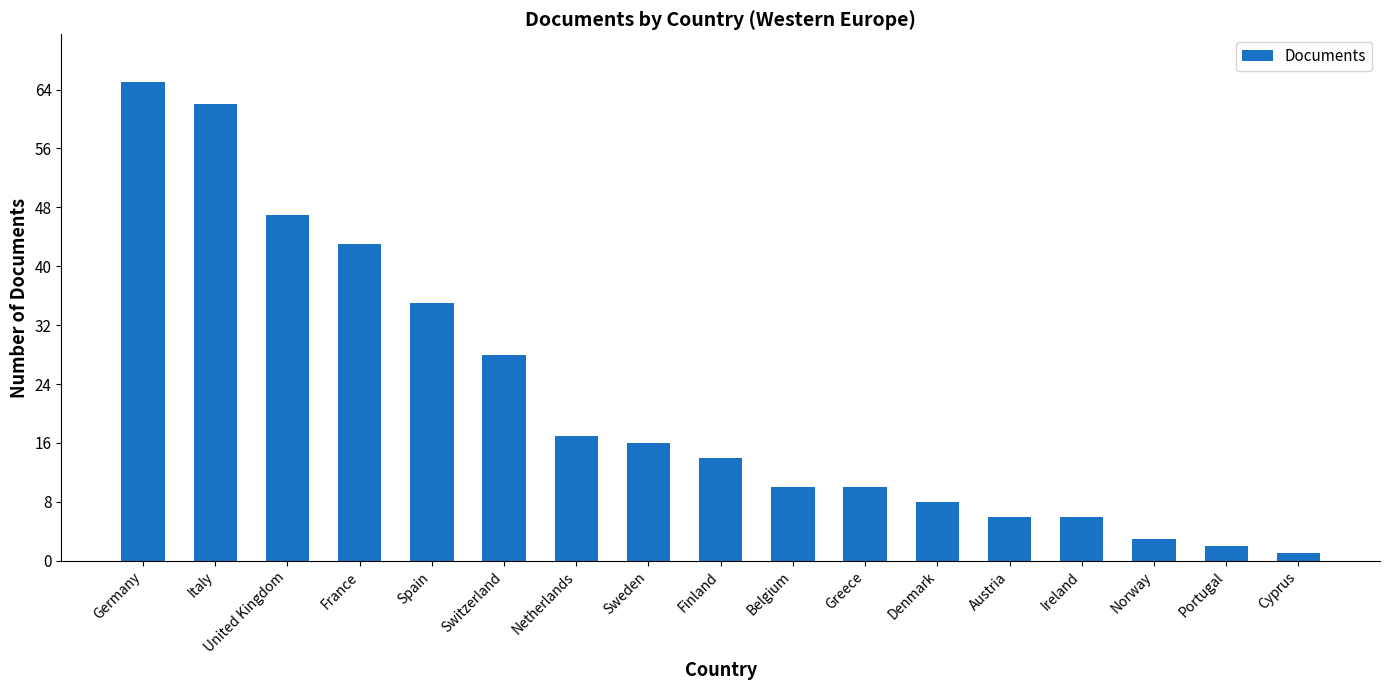

Approximately how many times larger is the value at United Kingdom compared to Netherlands?

2.8